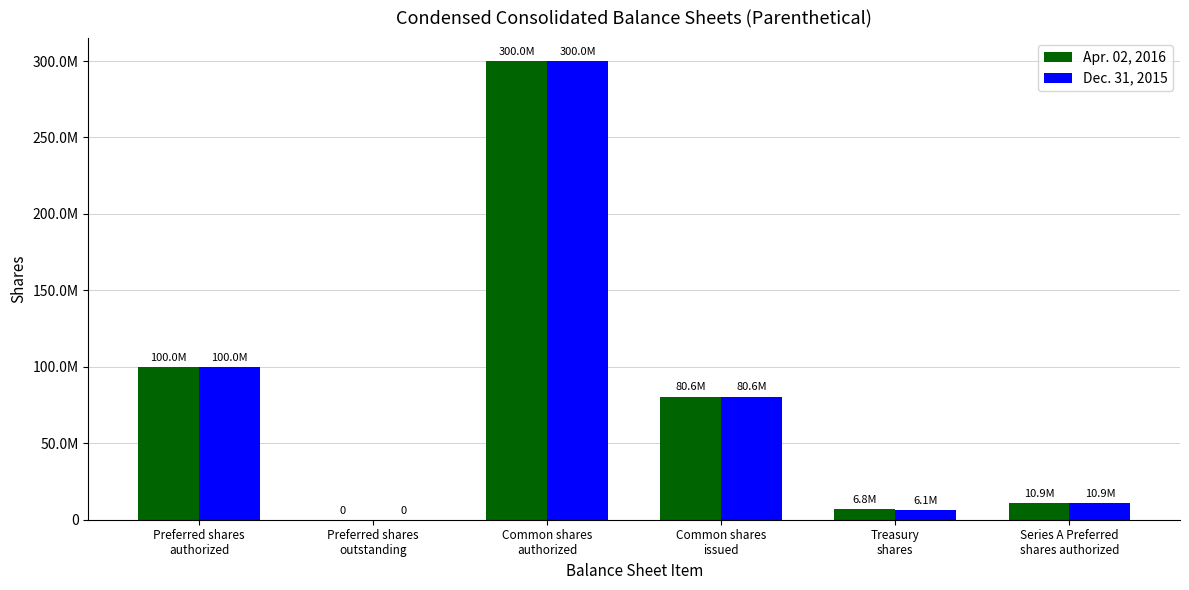

Are the bars grouped side by side (vs. stacked)?

Yes